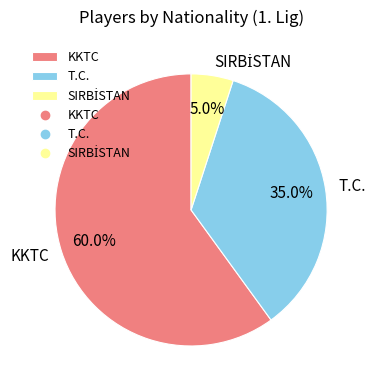

Count the number of slices in the pie.

3